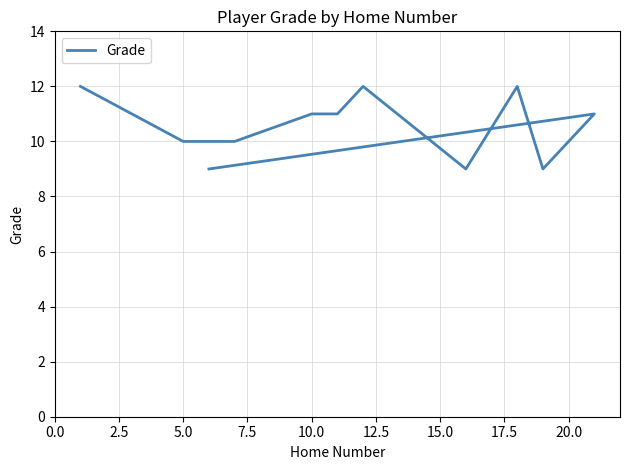

How many categories are shown in the chart?

11